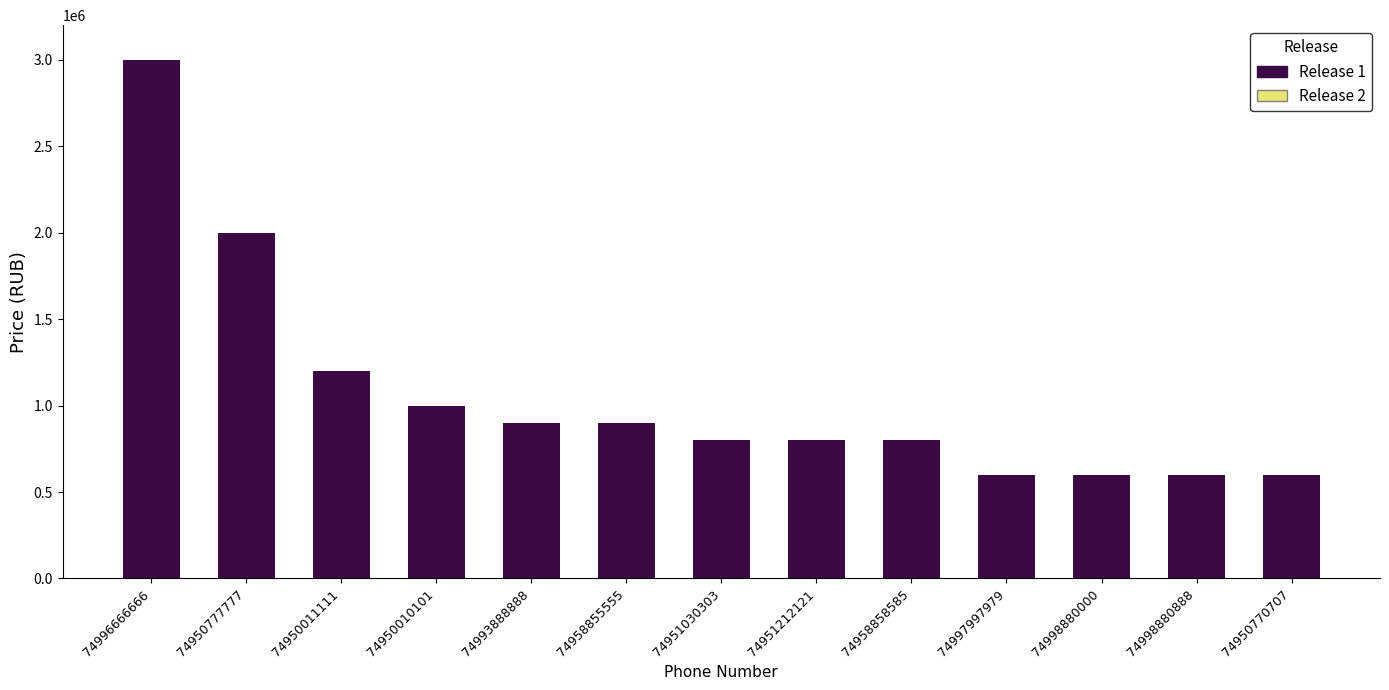

At which label does the data first exceed 799000?

74996666666